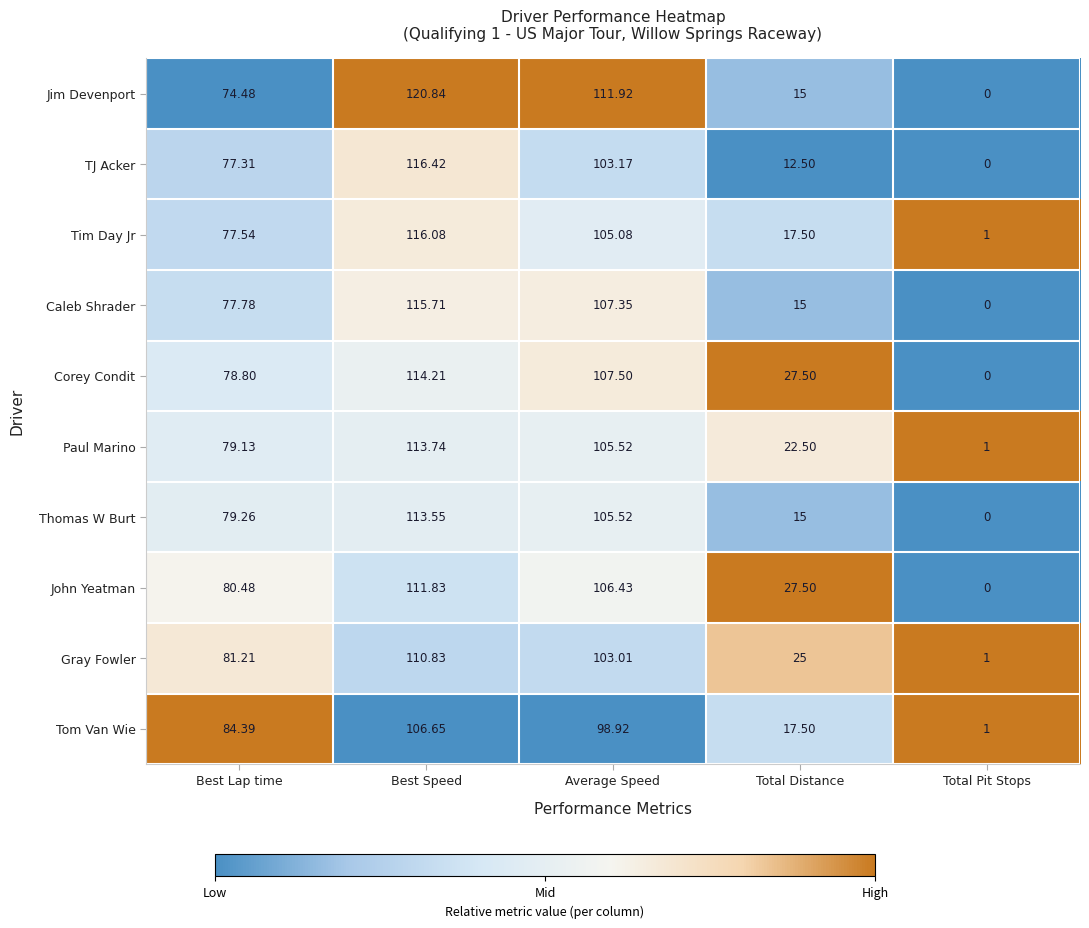

At which label does Tim Day Jr reach its peak?

Best Speed